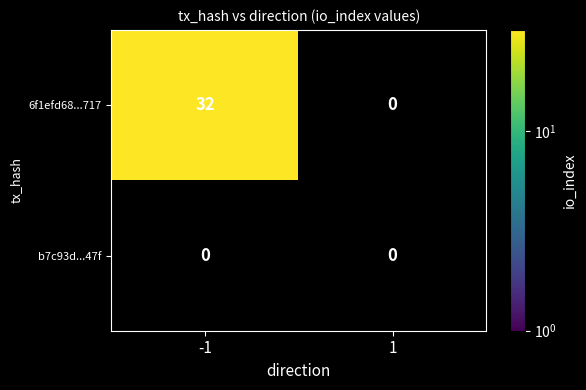

Is it true that b7c93df33d2e03d92a780d9566859938e85e47f equals 0 at -1?

True